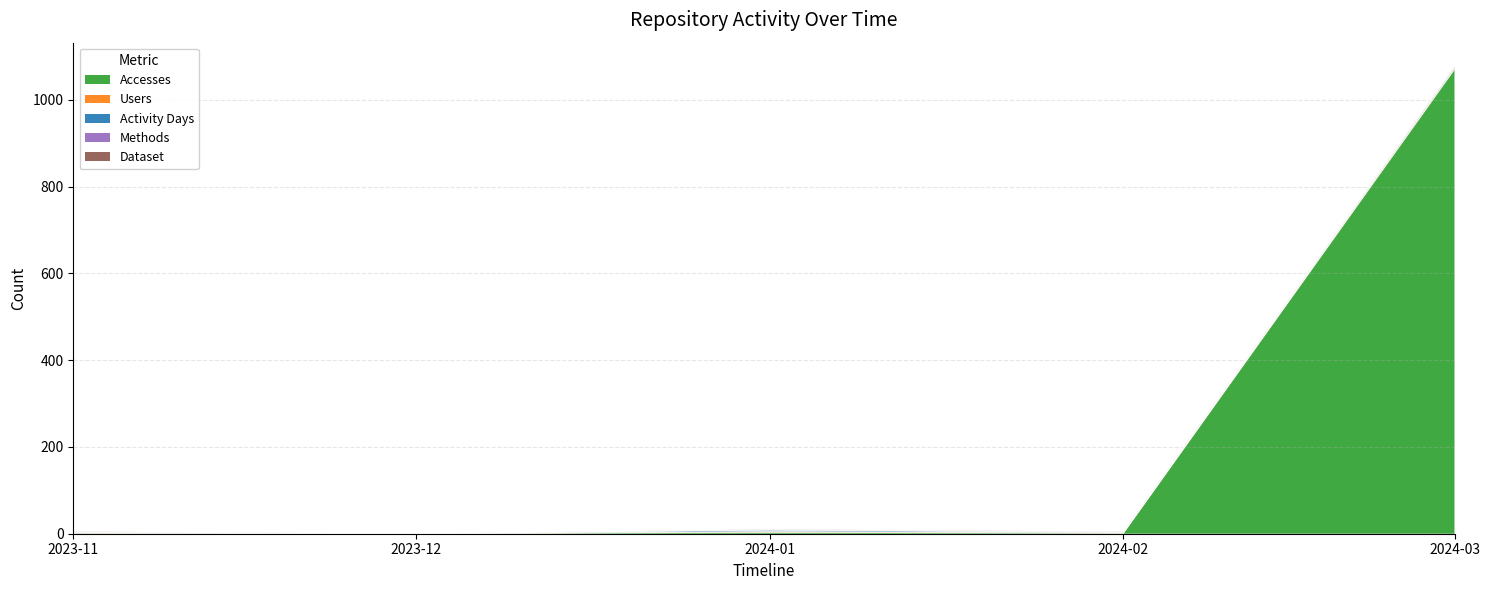

At how many categories does at least one series exceed 894?

1